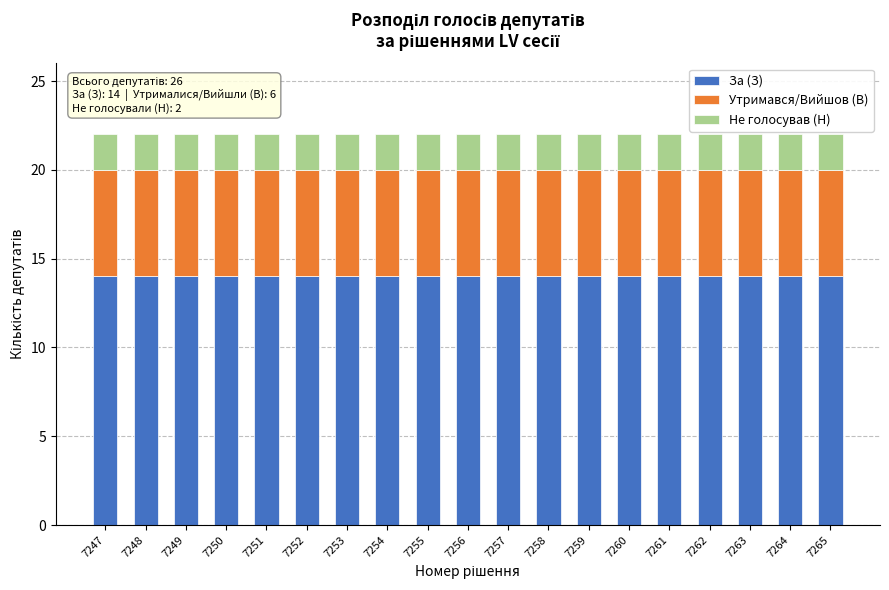

What is the lowest value of the За (З) series?

14